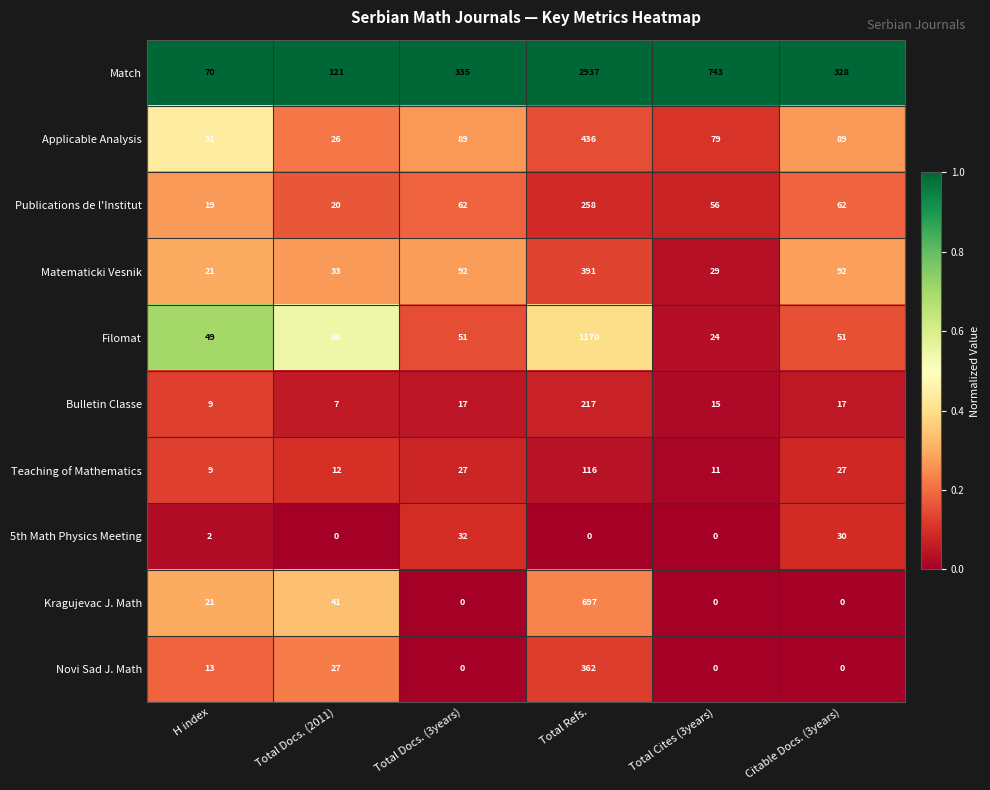

Count the number of data series in this chart.

10